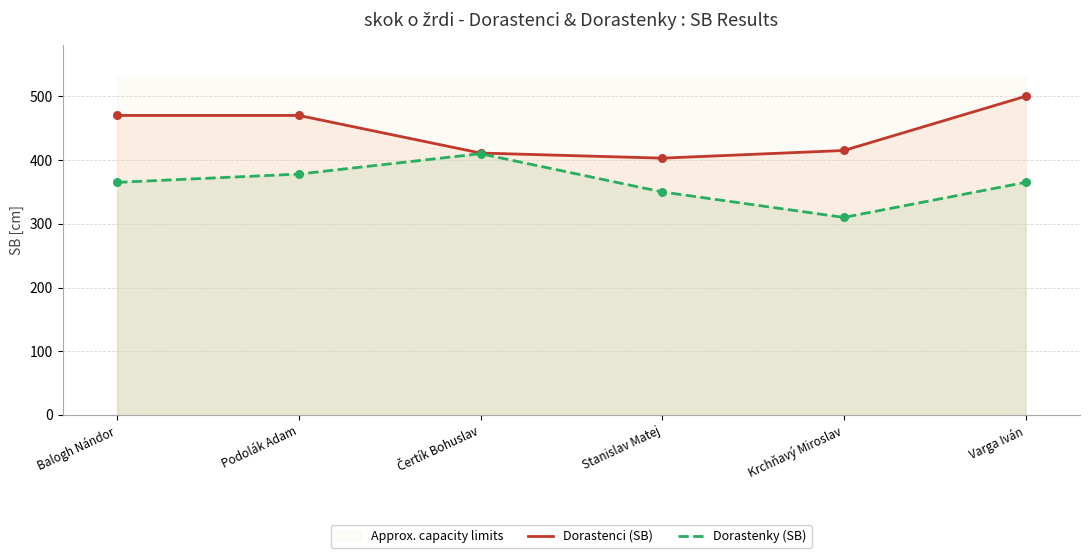

What is the total value across all series at Stanislav Matej?

753